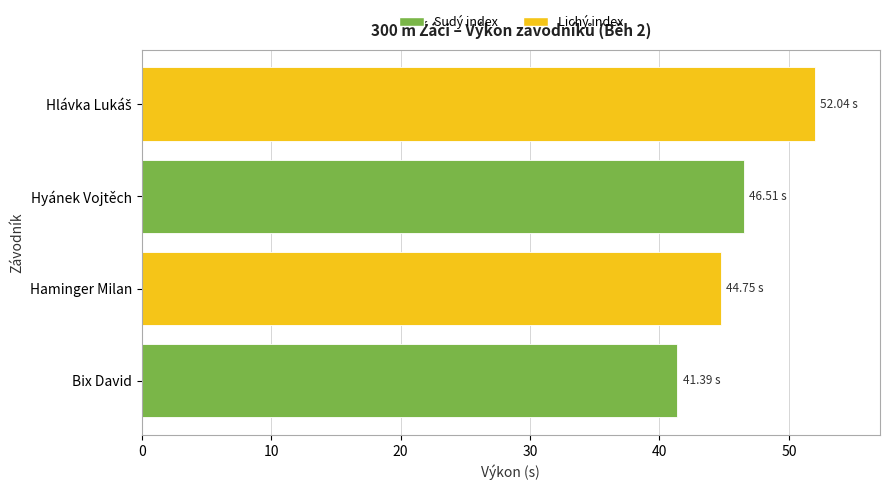

Count the number of categories in the chart.

4